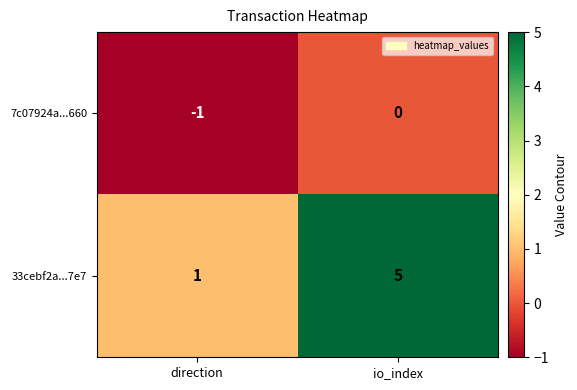

Between direction and io_index, which series saw the biggest shift?

33cebf2a...7e7